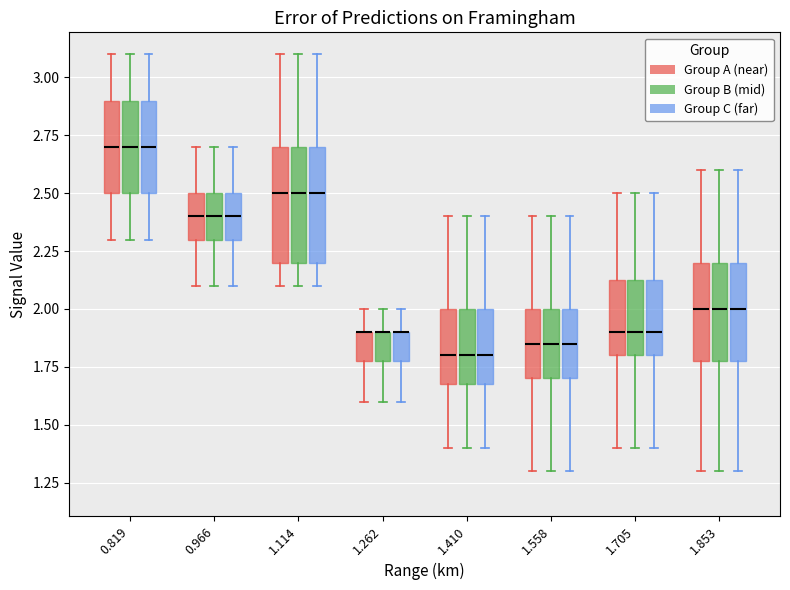

Where does the lower whisker of the box for 1.705 (Group C (far)) end on the y-axis? The values are not printed on the chart, so give them approximately, as read against the axis.

1.40